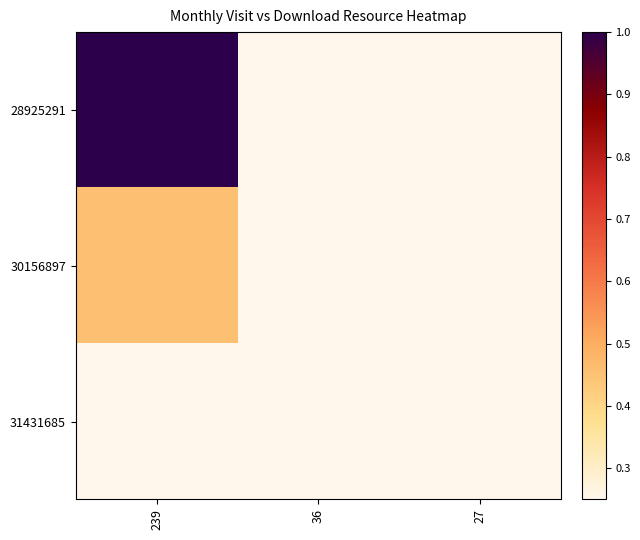

Which series has the largest total across all categories?

28925291